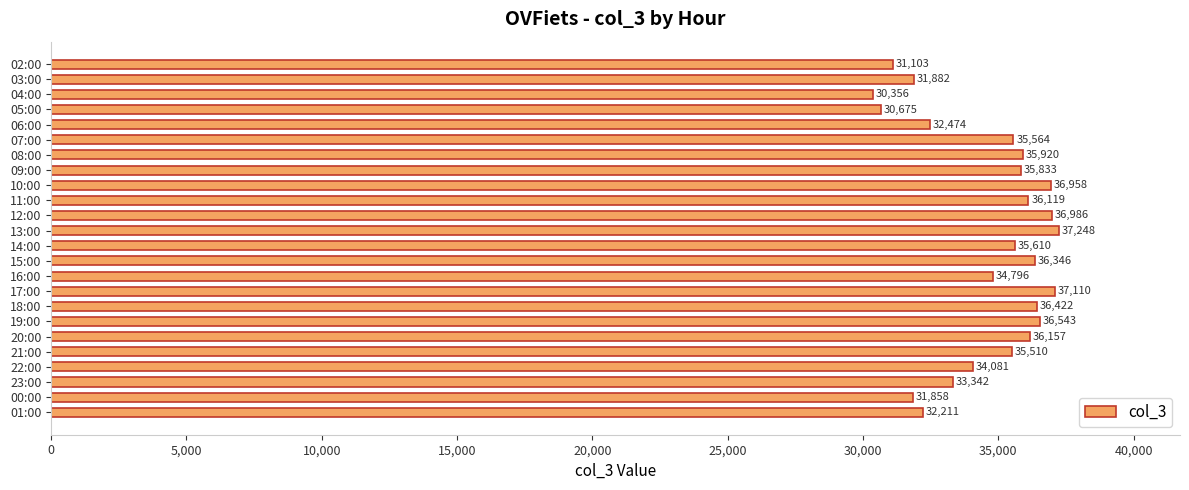

What is the change in value from 02:00 to 07:00?

+4461